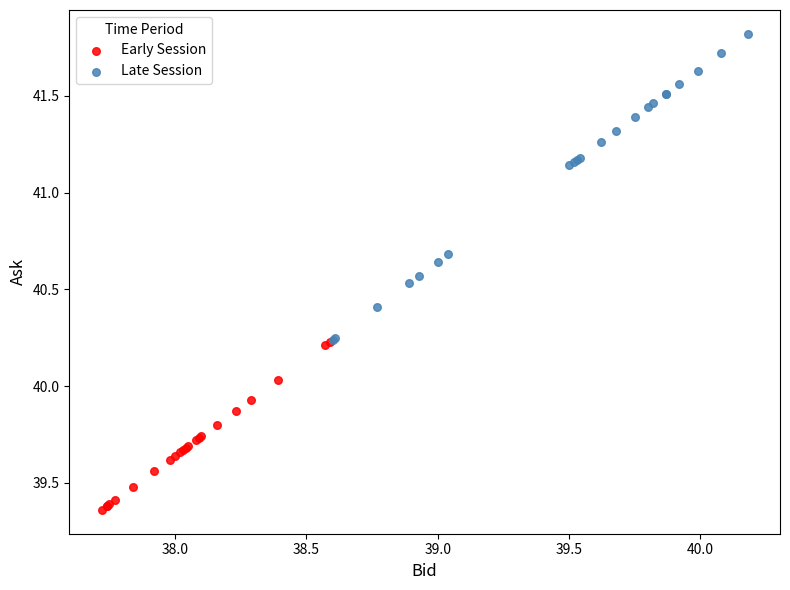

Which series reaches the minimum Y coordinate?

Early Session